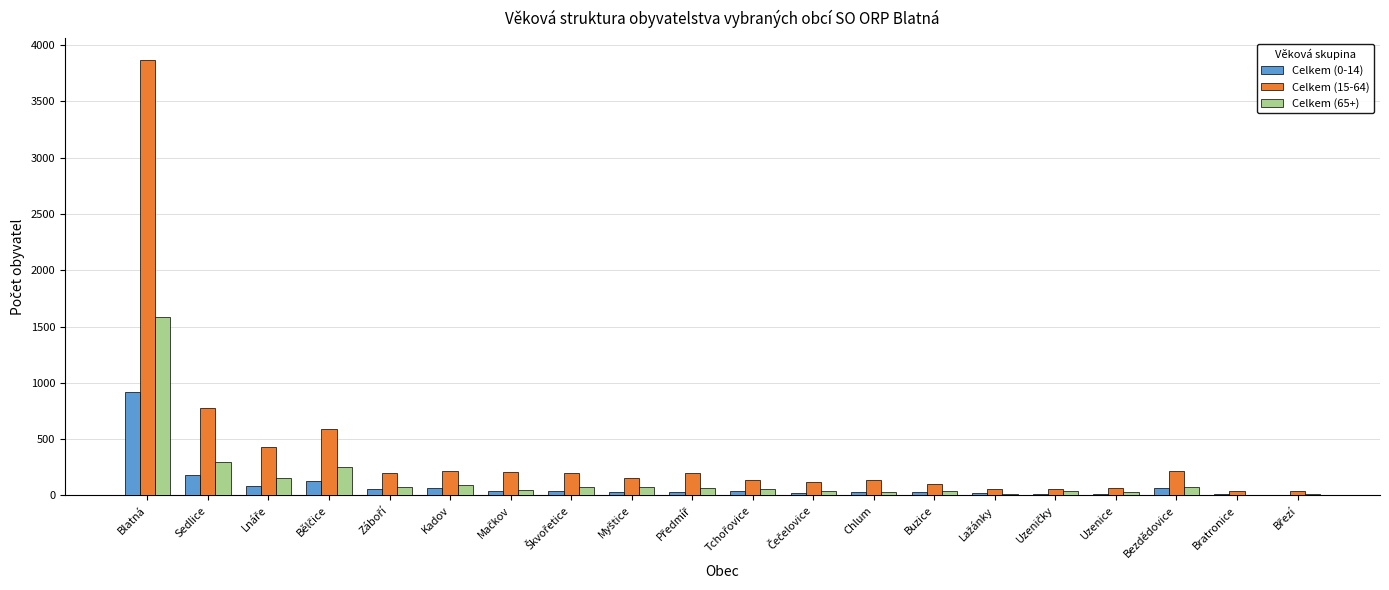

At which category is the sum across all series the highest?

Blatná